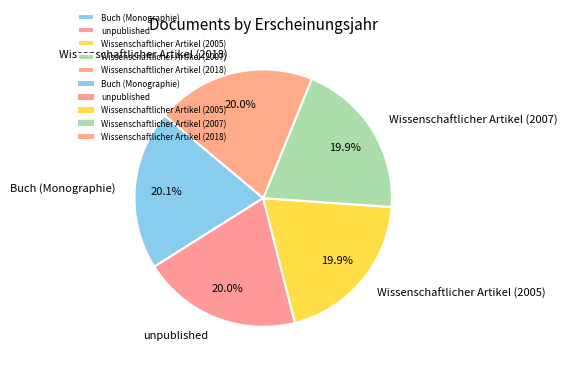

What is the ratio of the value at Wissenschaftlicher Artikel (2007) to the value at Wissenschaftlicher Artikel (2018)?

1.0